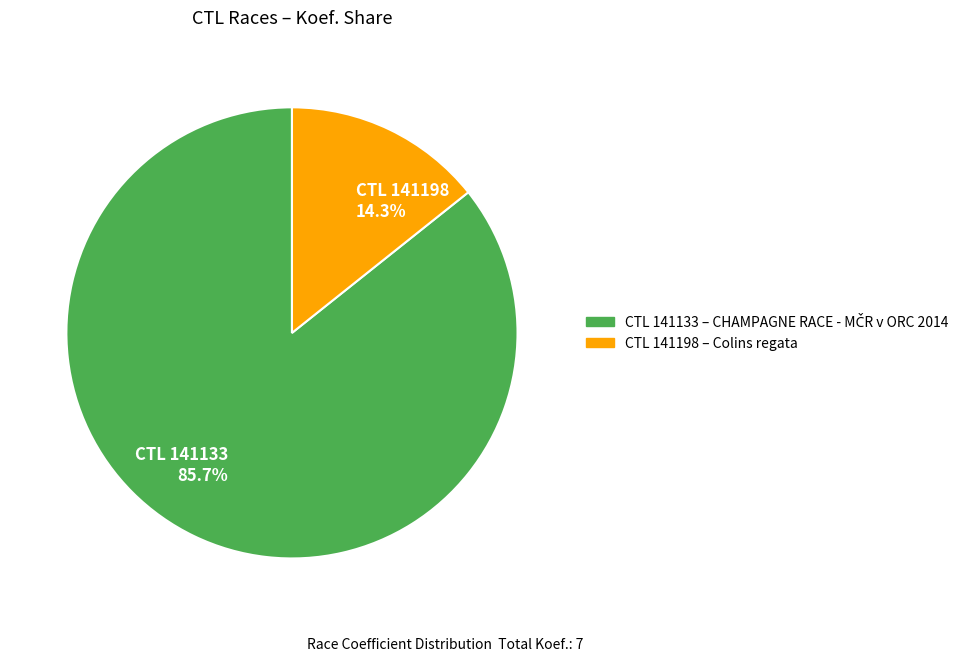

Count the number of slices in the pie.

2